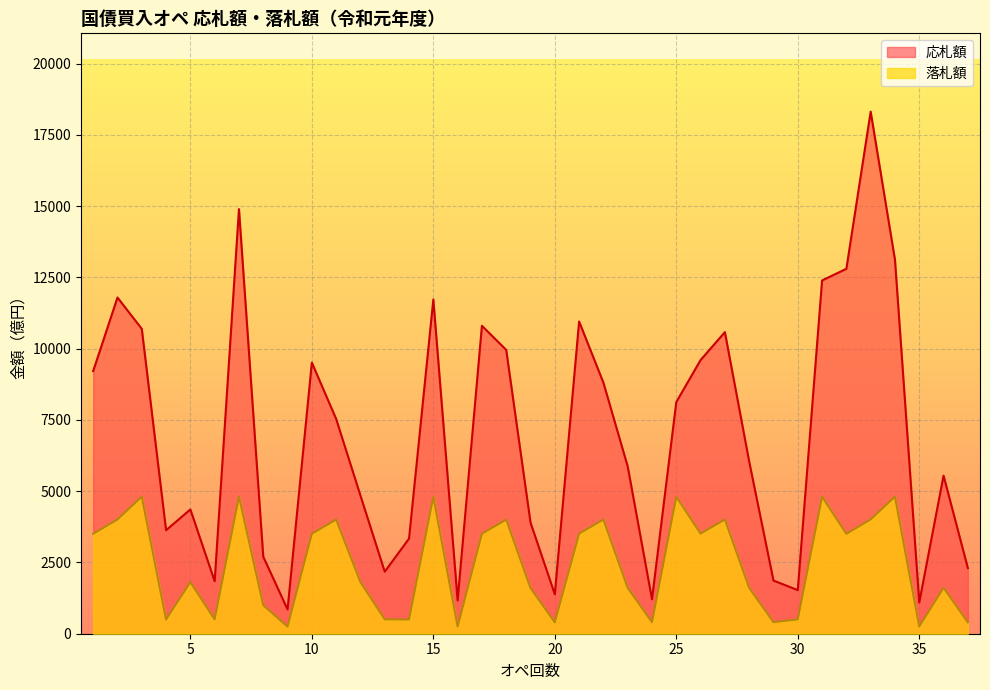

Rank the series by their maximum value, from highest to lowest.

応札額, 落札額